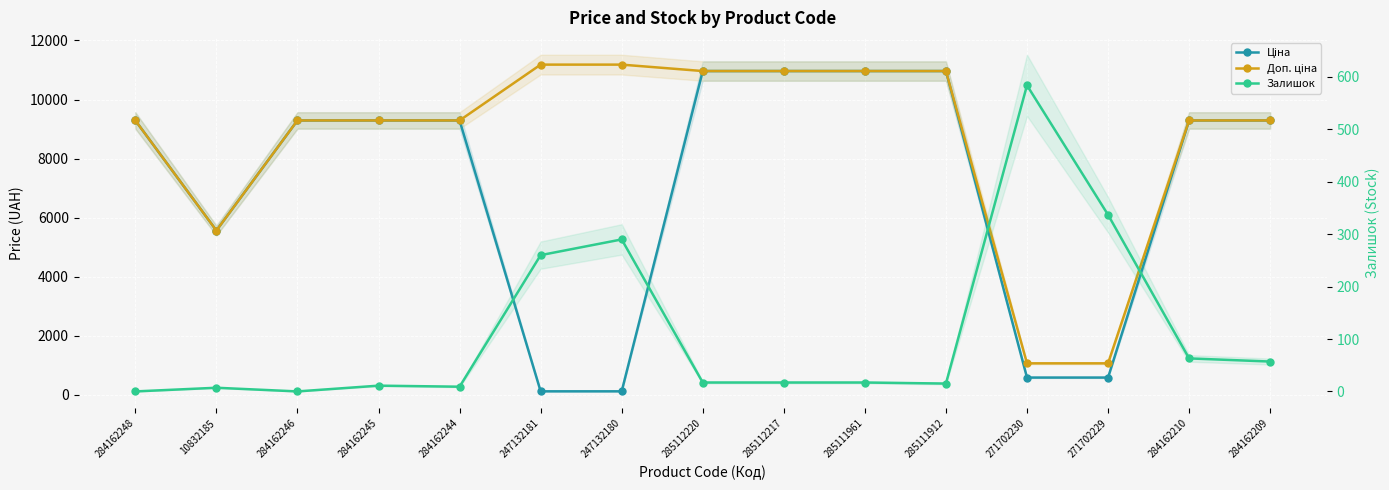

Which has a higher value, 285112220 or 285111961?

285112220